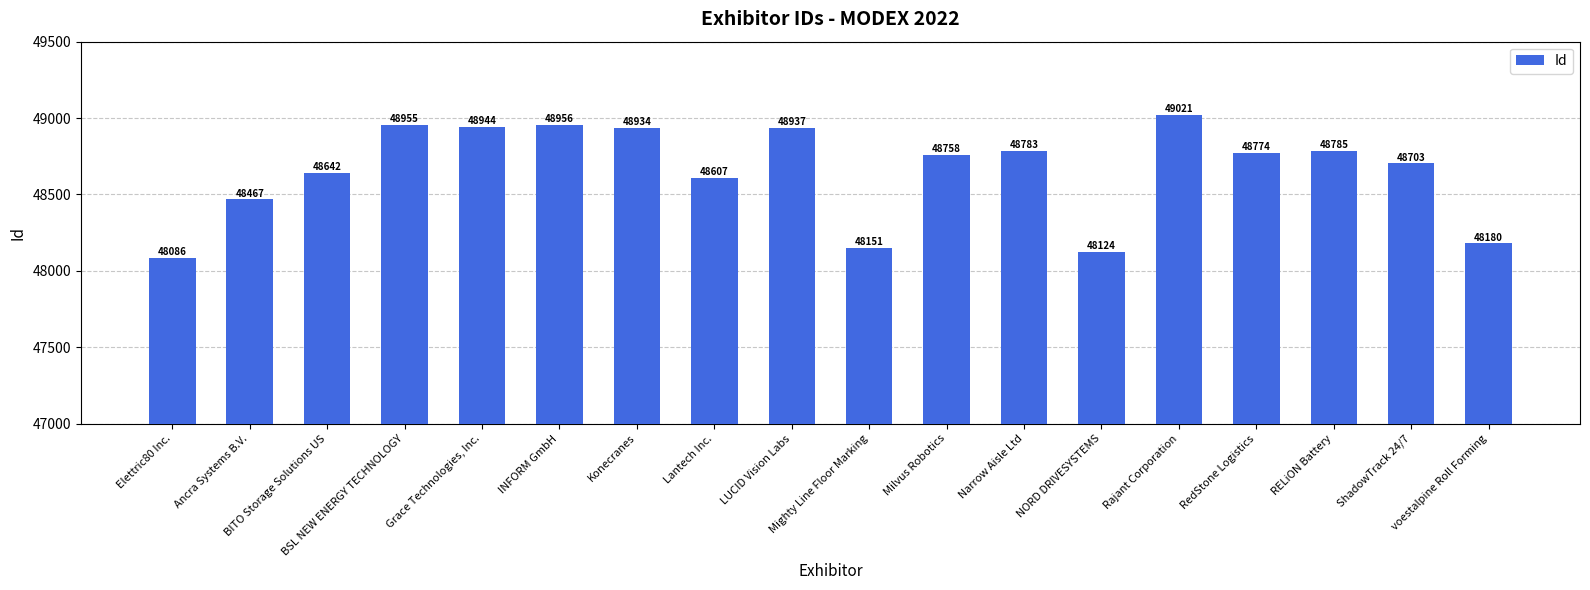

True or false: the data shows 48944 at Grace Technologies, Inc..

True